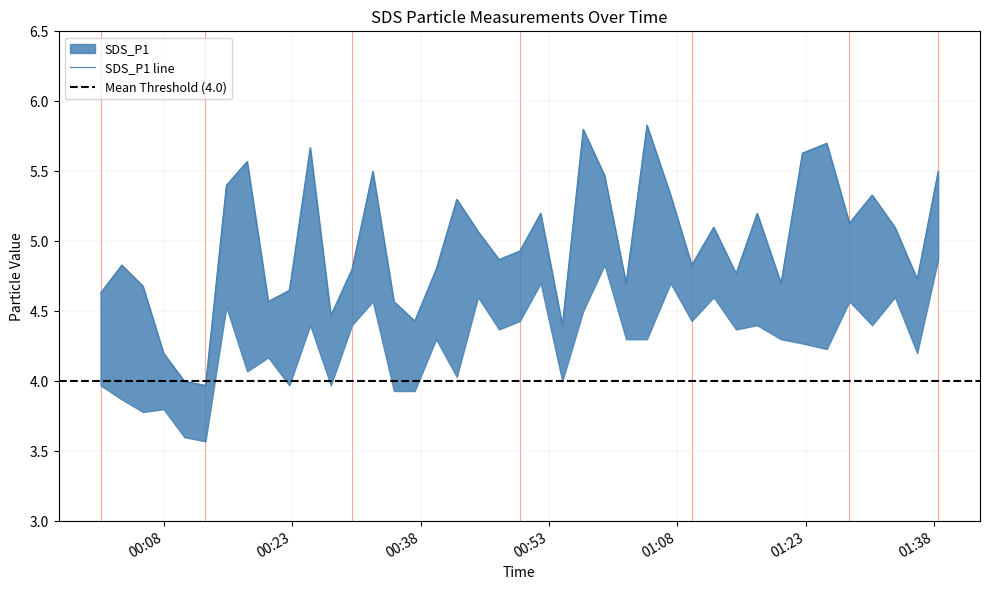

Which has a higher value, 2021/06/01 00:29:59 or 2021/06/01 01:33:26?

2021/06/01 01:33:26